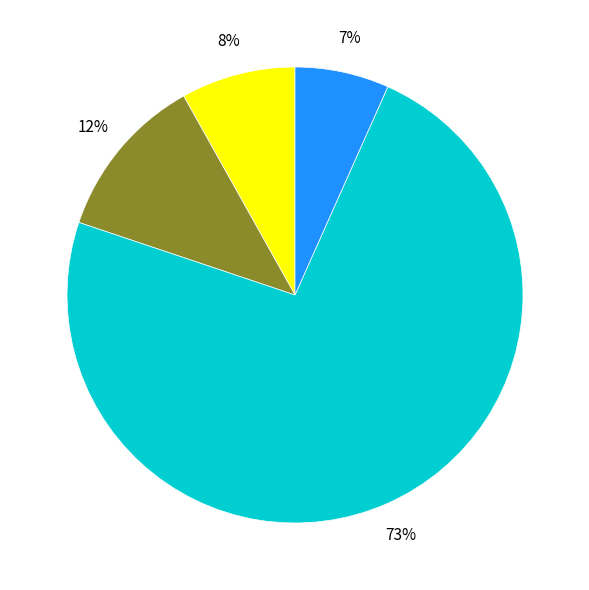

To the nearest percent, what is the average slice percentage?

25%